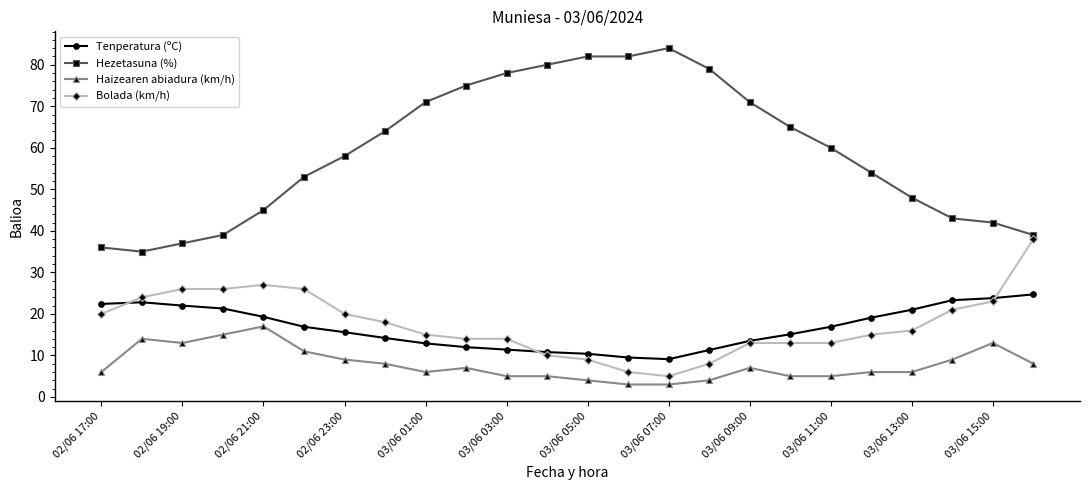

True or false: Tenperatura (ºC) and Haizearen abiadura (km/h) cross at least once.

False